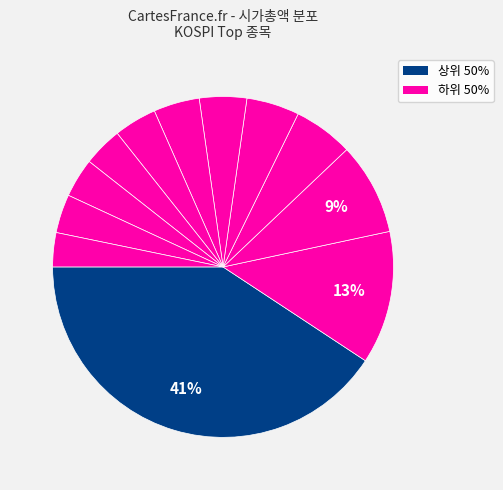

Count the number of slices in the pie.

12